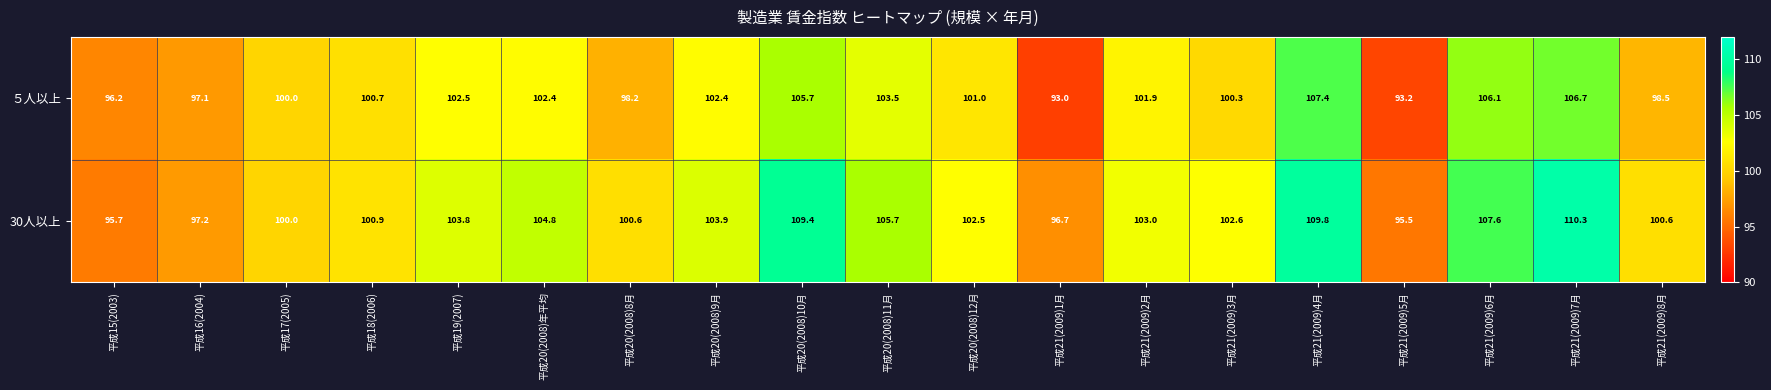

What is the difference between the second highest and second lowest values in the ５人以上 series?

13.5